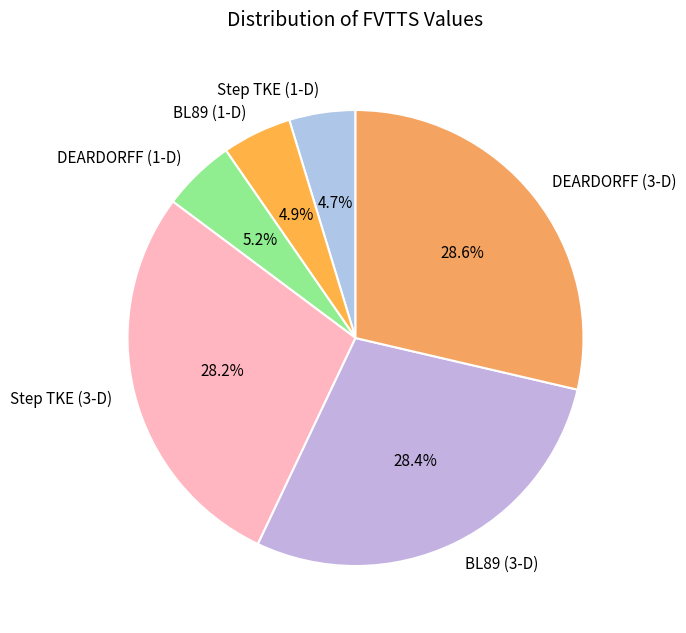

What is the total percentage of DEARDORFF (1-D) and Step TKE (1-D)?

9.9%